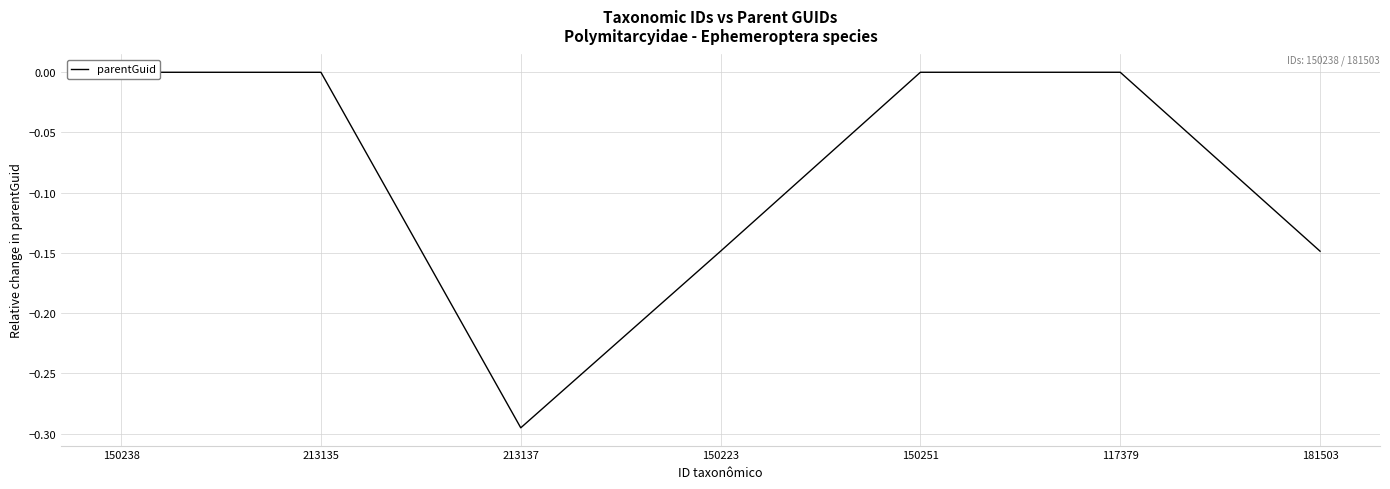

What is the change in value from 213135 to 213137?

-0.3